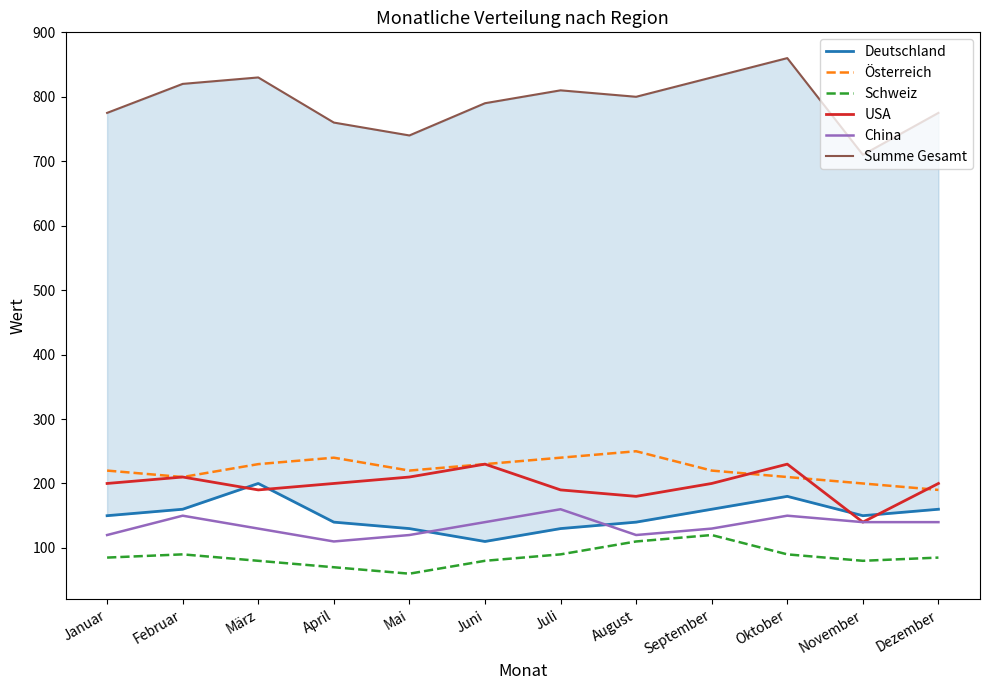

At November, list the series in order from smallest to largest.

Schweiz, USA, China, Deutschland, Österreich, Summe Gesamt